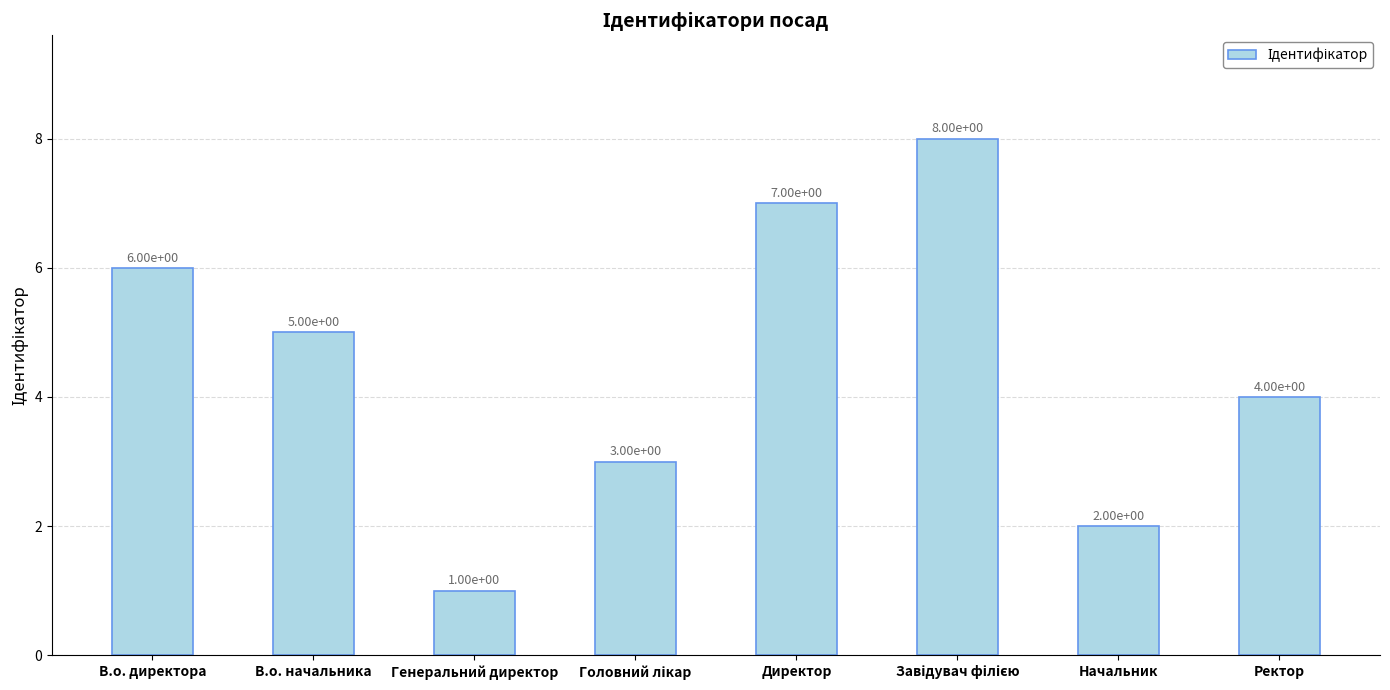

The chart shows a value of 2 at Директор. True or false?

False